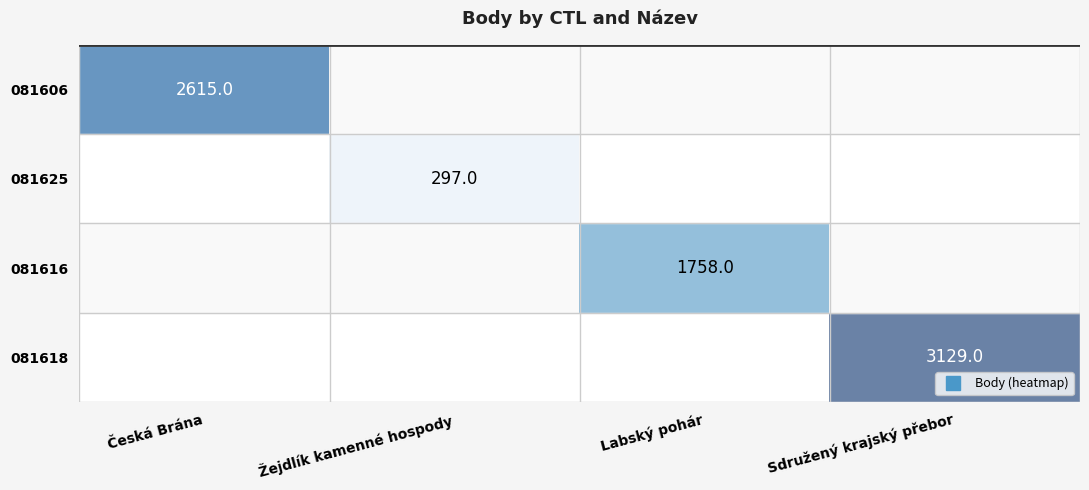

At how many categories does at least one series exceed 2711?

1